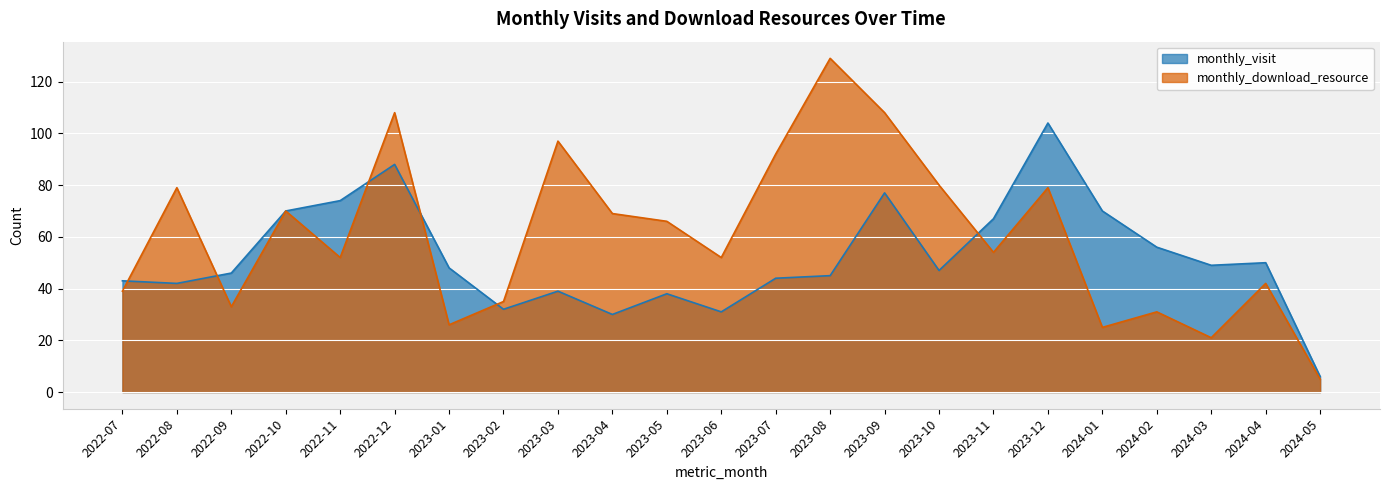

List the labels in order of monthly_download_resource value, largest first.

2023-08, 2022-12, 2023-09, 2023-03, 2023-07, 2023-10, 2022-08, 2023-12, 2022-10, 2023-04, 2023-05, 2023-11, 2022-11, 2023-06, 2024-04, 2022-07, 2023-02, 2022-09, 2024-02, 2023-01, 2024-01, 2024-03, 2024-05